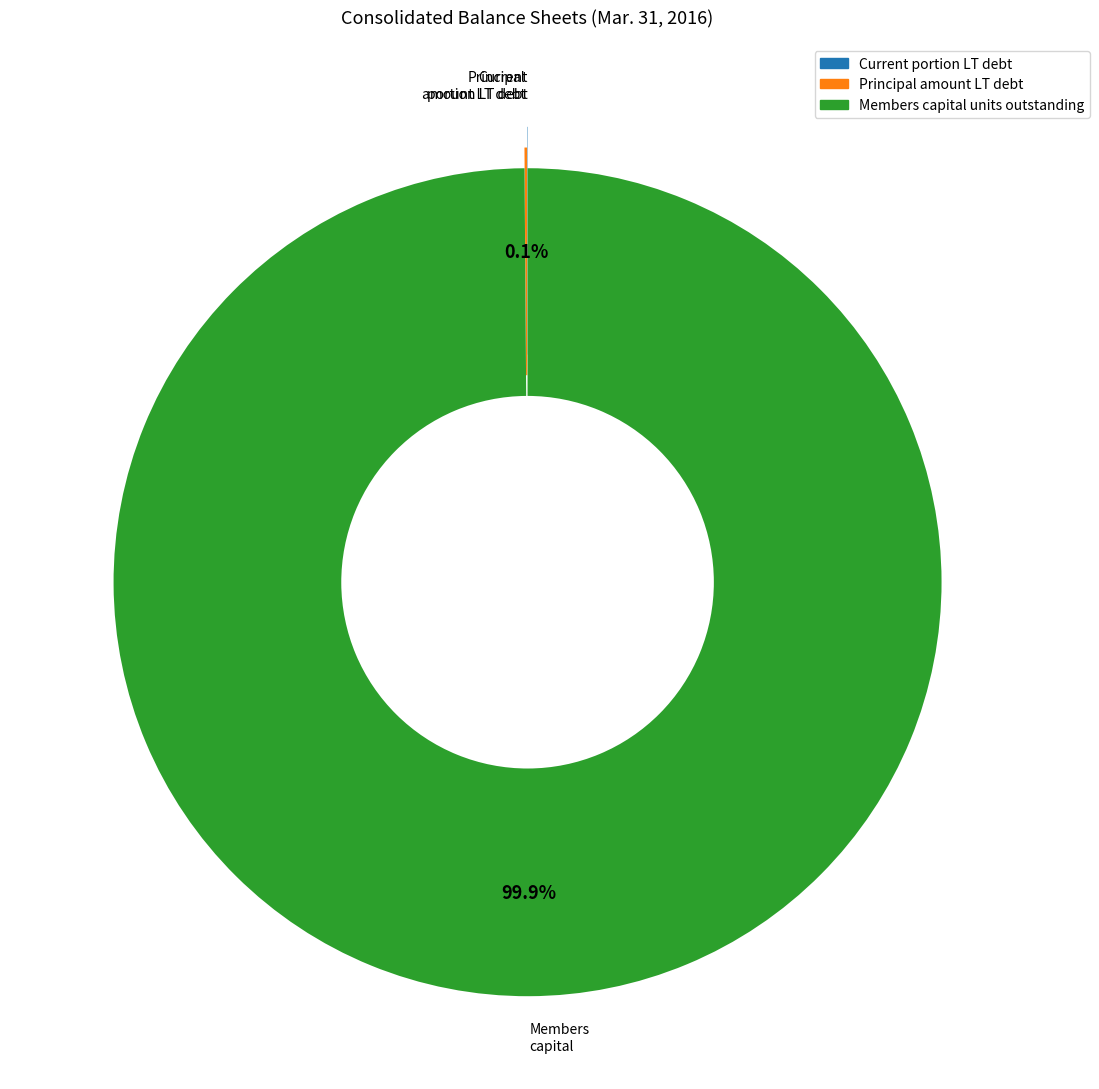

Is there any slice that represents more than half of the pie?

Yes